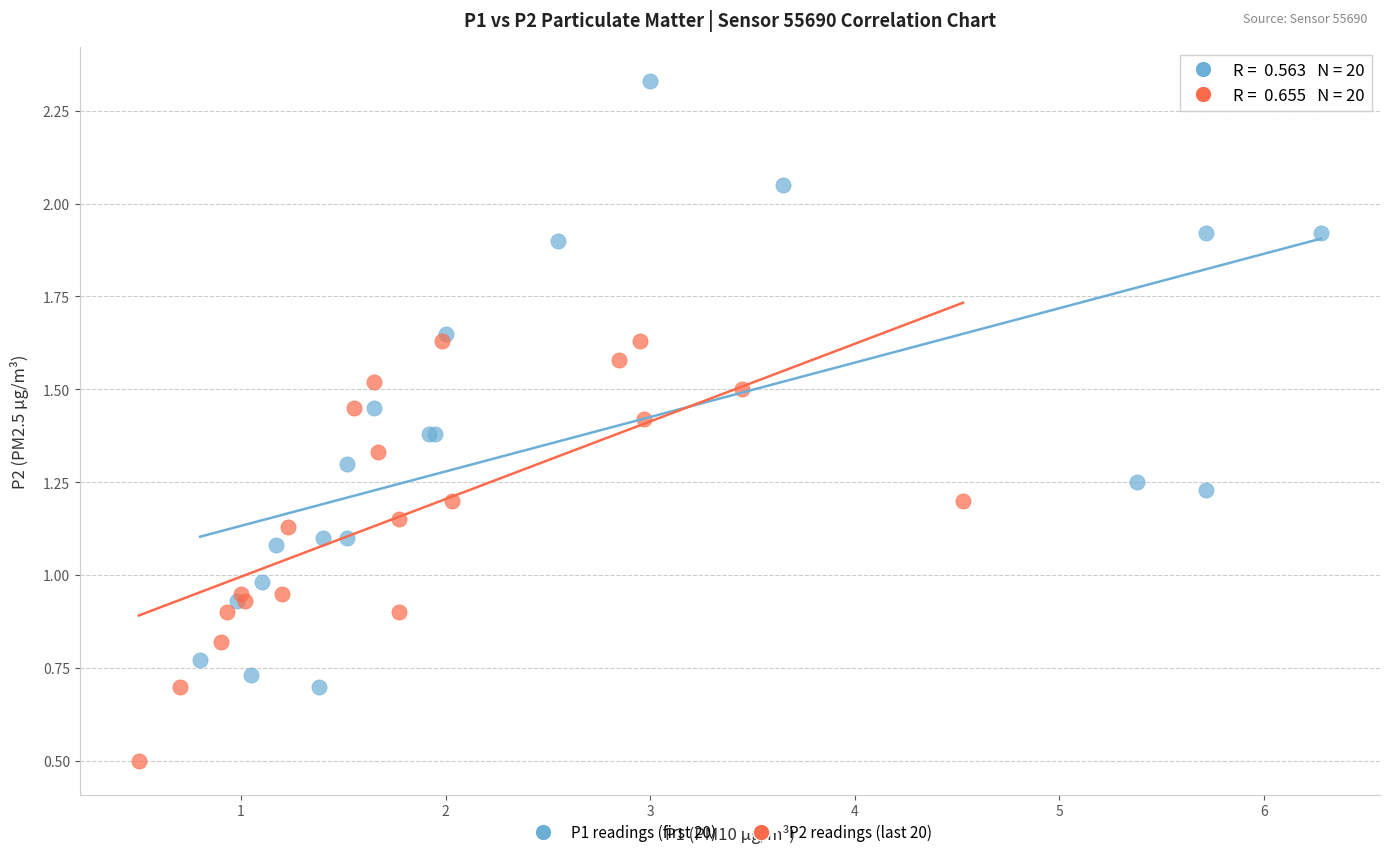

Which series contains the highest Y value?

P1 readings (first 20)